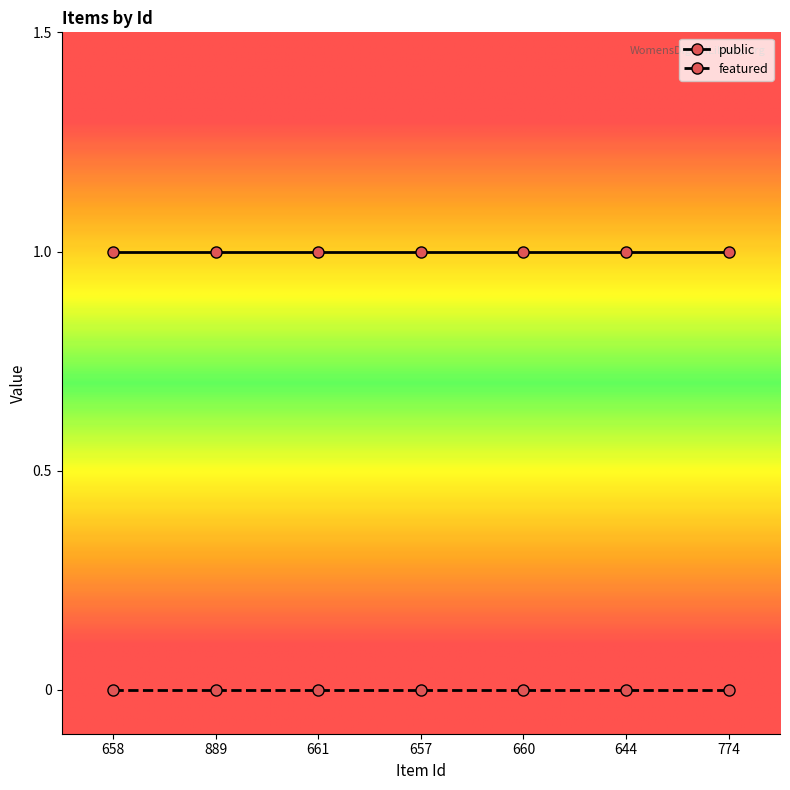

True or false: public and featured cross at least once.

False